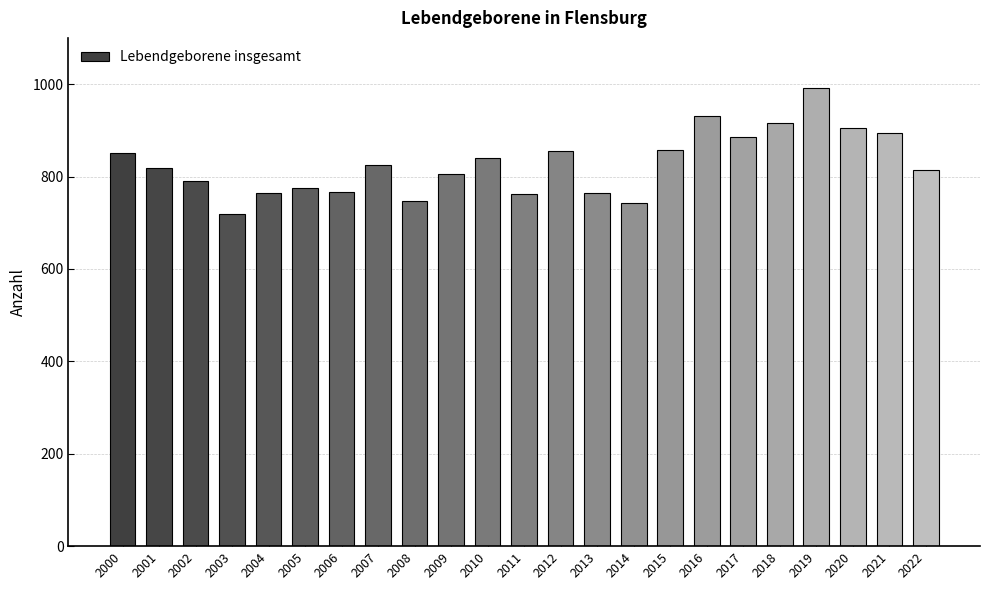

What is the change in value from 2013 to 2017?

+122